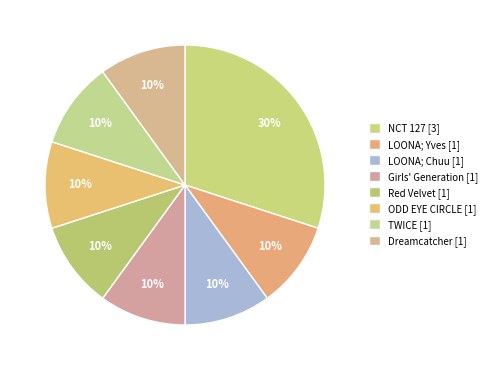

How many segments does this pie chart have?

8